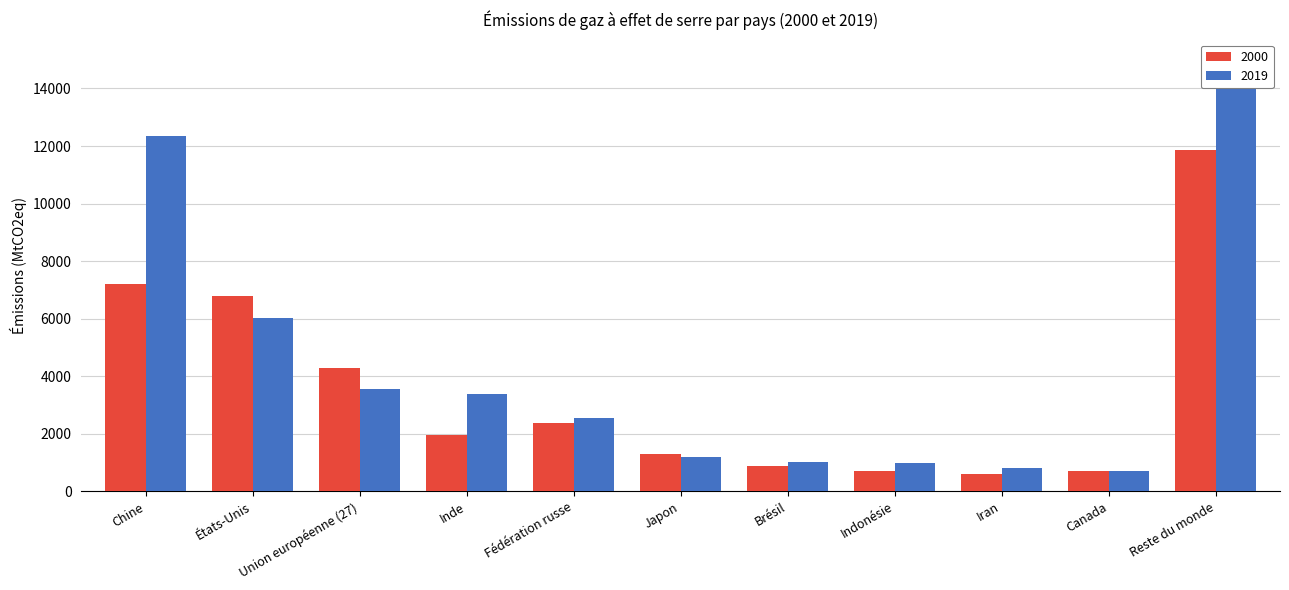

The 2000 series shows 7117 at Union européenne (27). True or false?

False